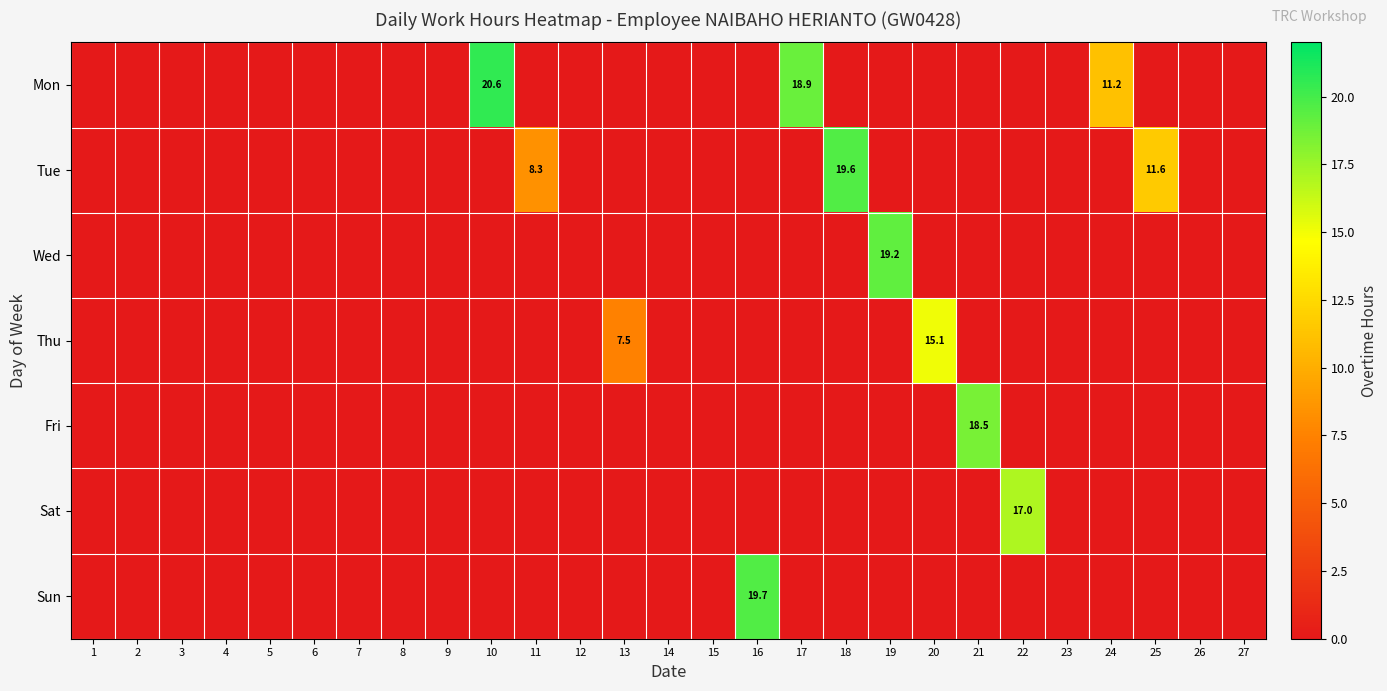

The Tue series shows 10.2 at 12. True or false?

False